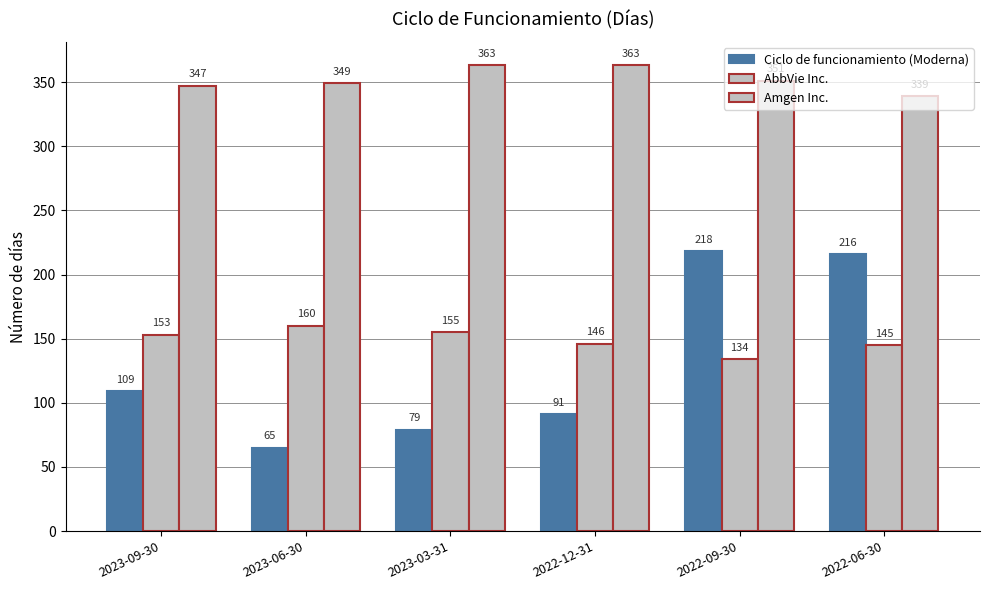

How many bars are there in each group?

3